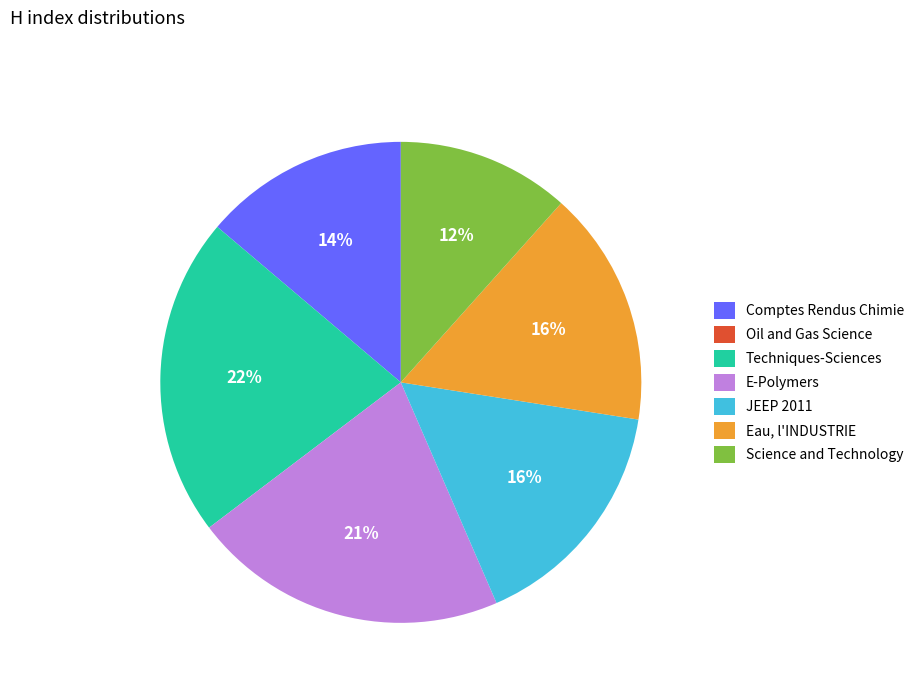

Does any single category account for the majority?

No